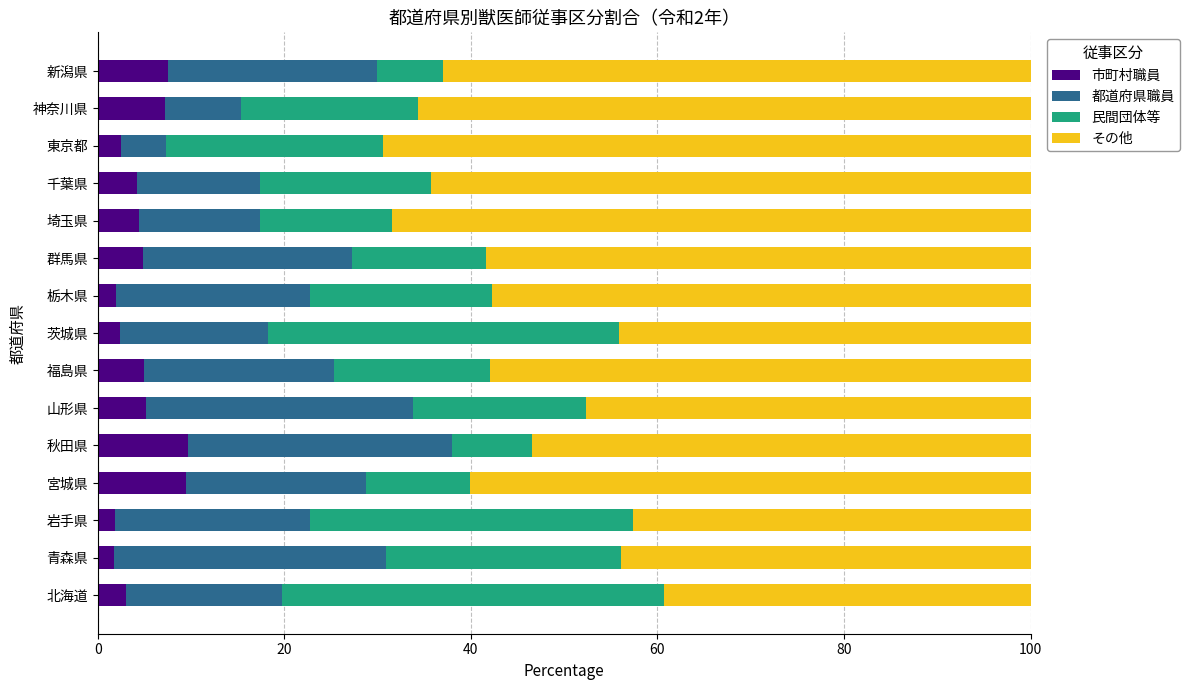

What is the total value across all series at 東京都?

100.0